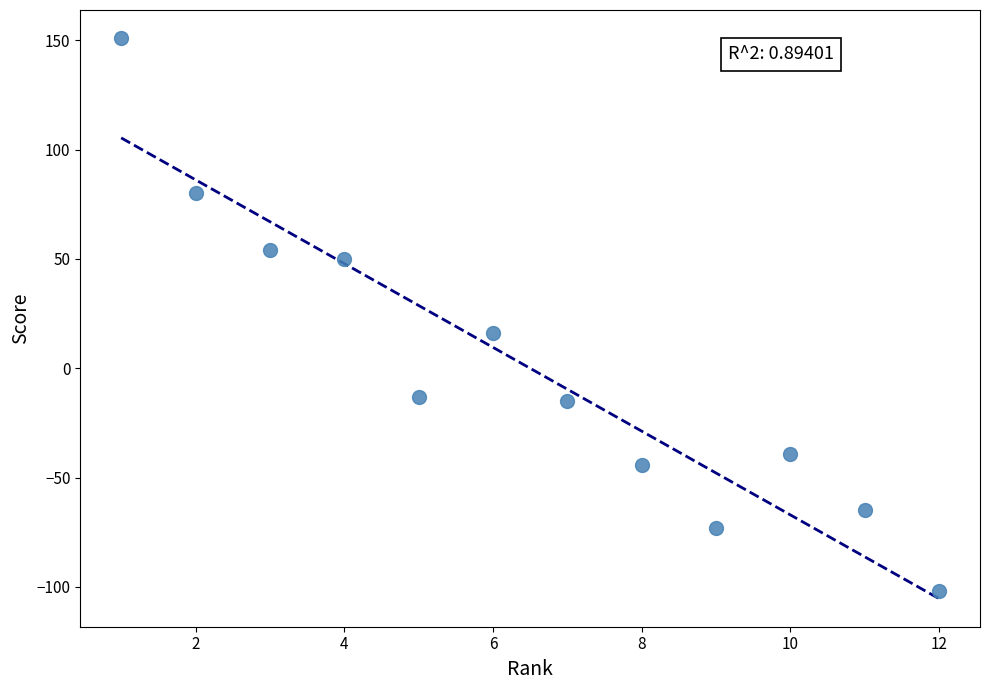

What Y value in the scatter plot is closest to 24?

16